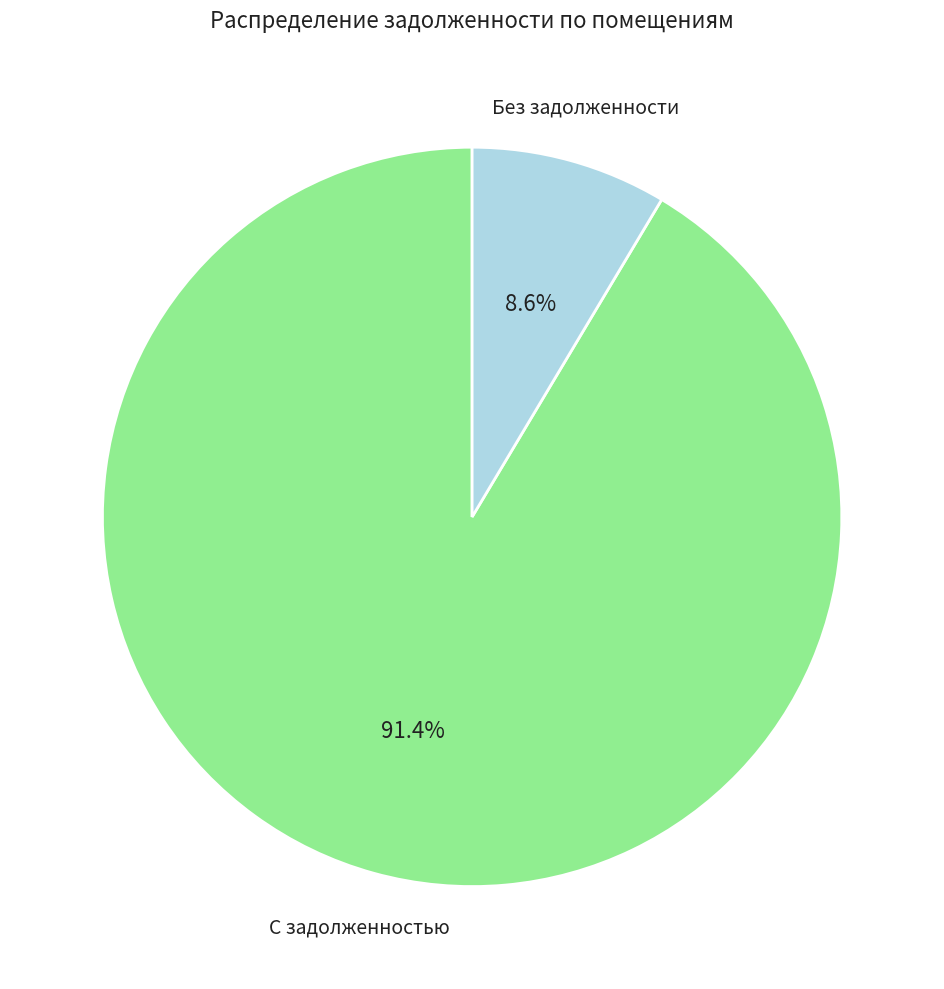

To the nearest percent, what is the difference between the largest and smallest slice percentages?

83%